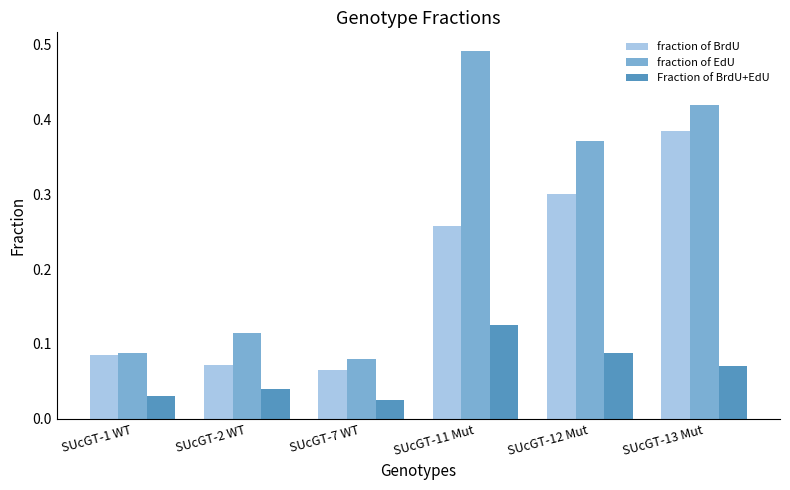

The fraction of BrdU series shows 0.3 at SUcGT-12 Mut. True or false?

True